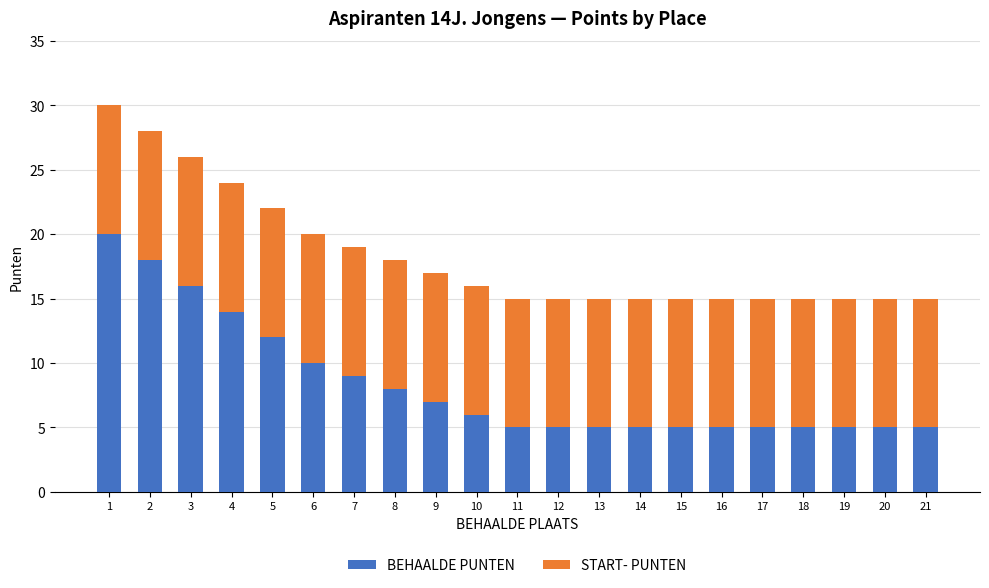

True or false: BEHAALDE PUNTEN has a value of 9 at 2.

False